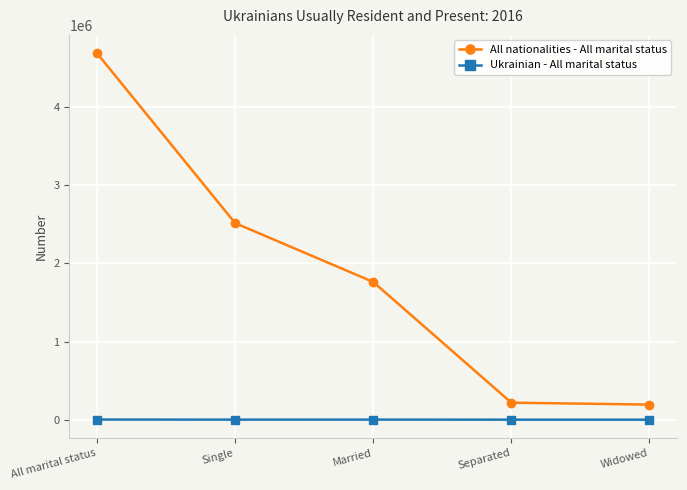

True or false: Ukrainian - All marital status has more than 2 points higher than both neighbors.

False